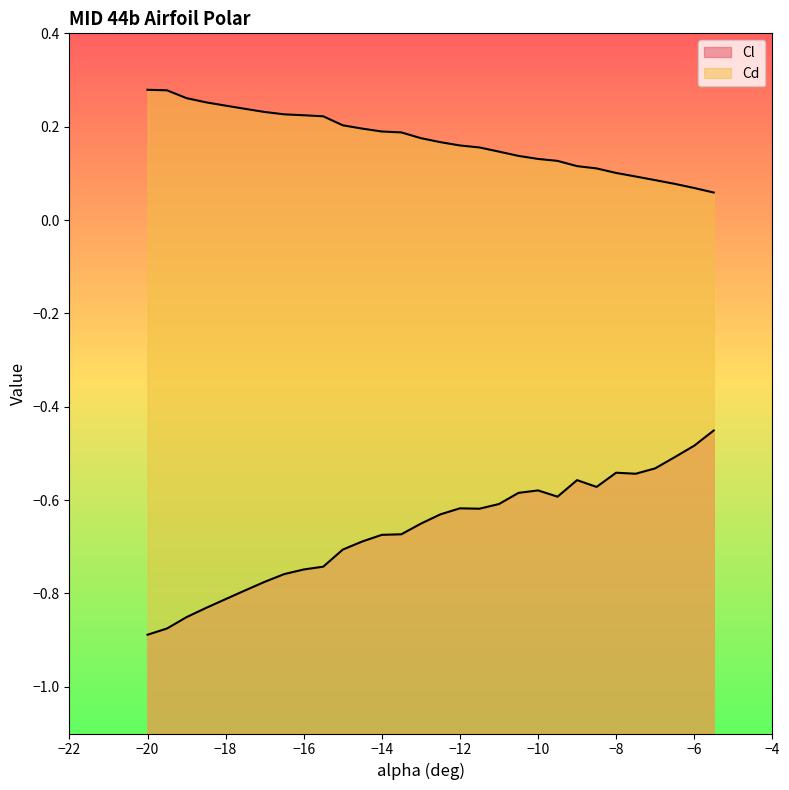

At which category does the chart reach its peak across all series?

-20